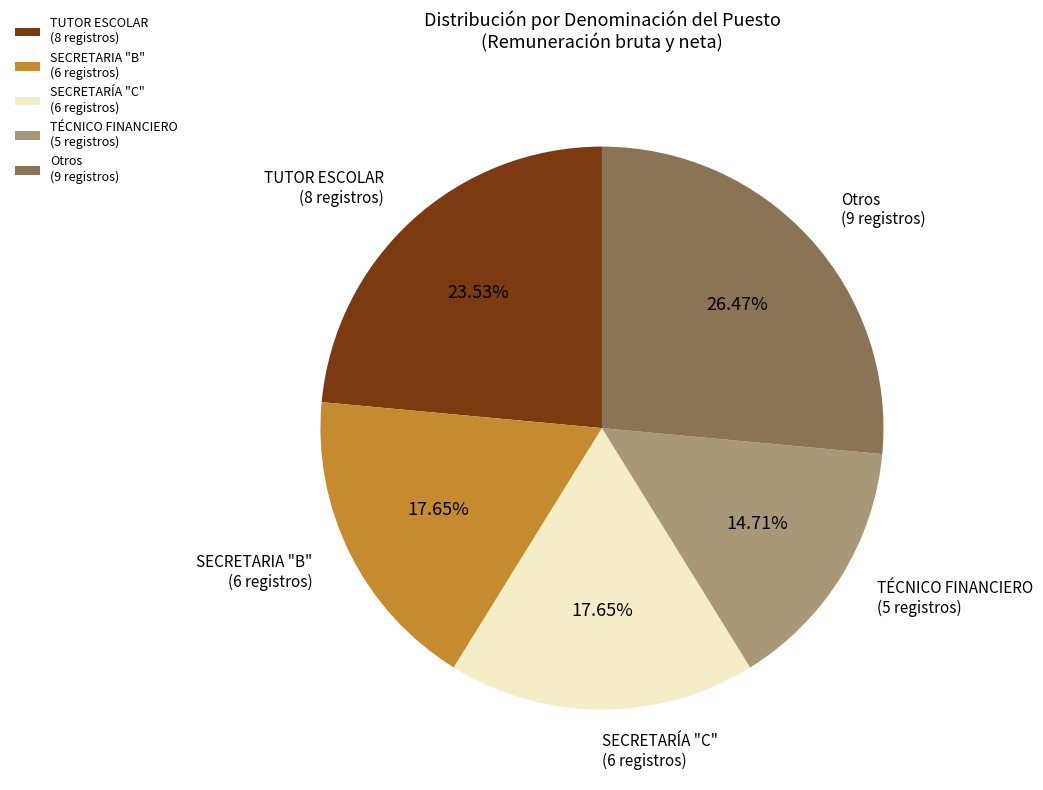

Do SECRETARIA "B" (6 registros) and SECRETARÍA "C" (6 registros) together represent more than half of the pie?

No